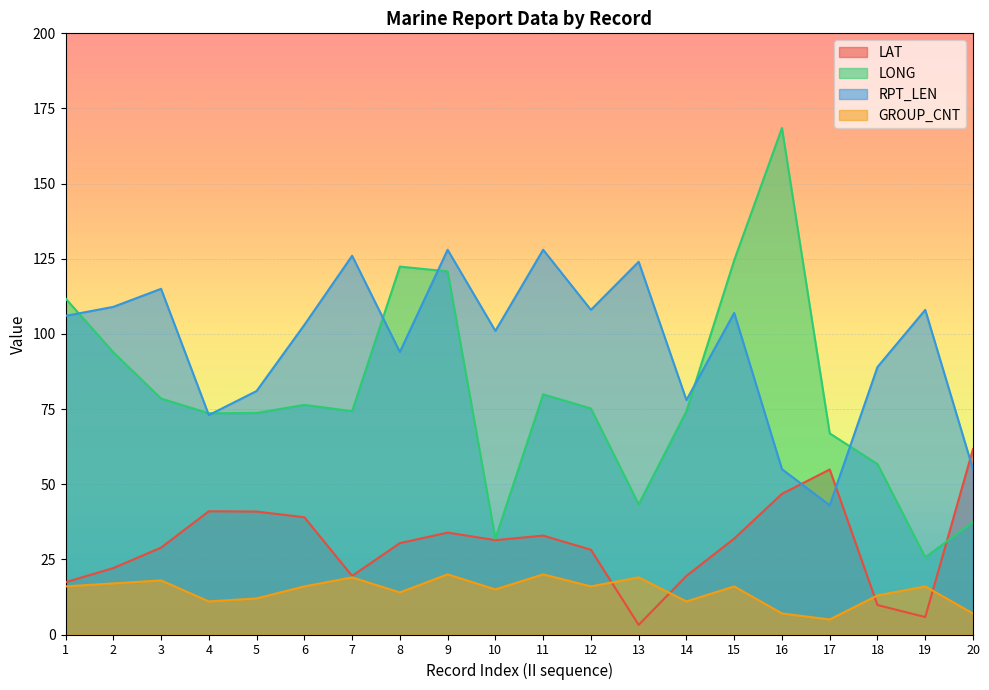

What is the sum of the GROUP_CNT values at 18 and 16?

20.0